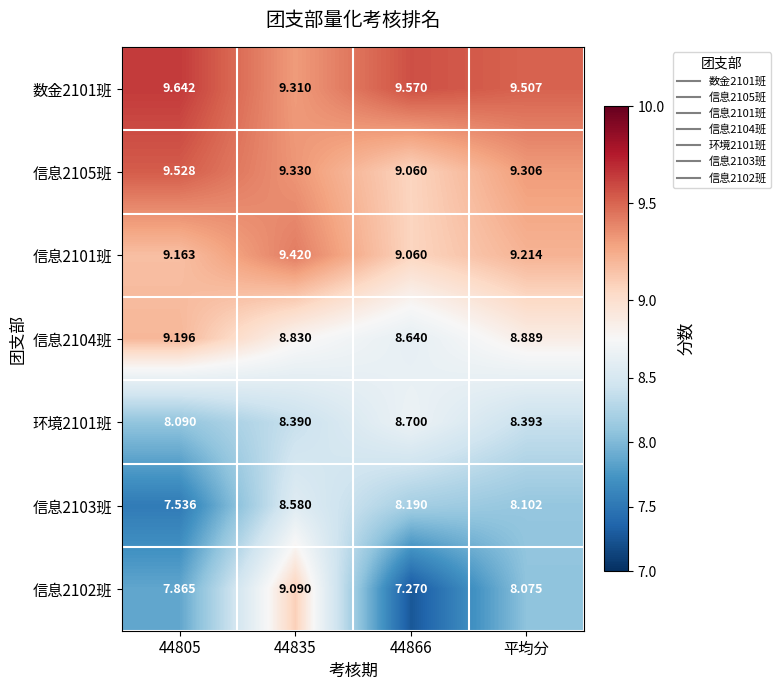

Is the value of 信息2102班 at 44866 greater than the value of 数金2101班 at 44866?

No